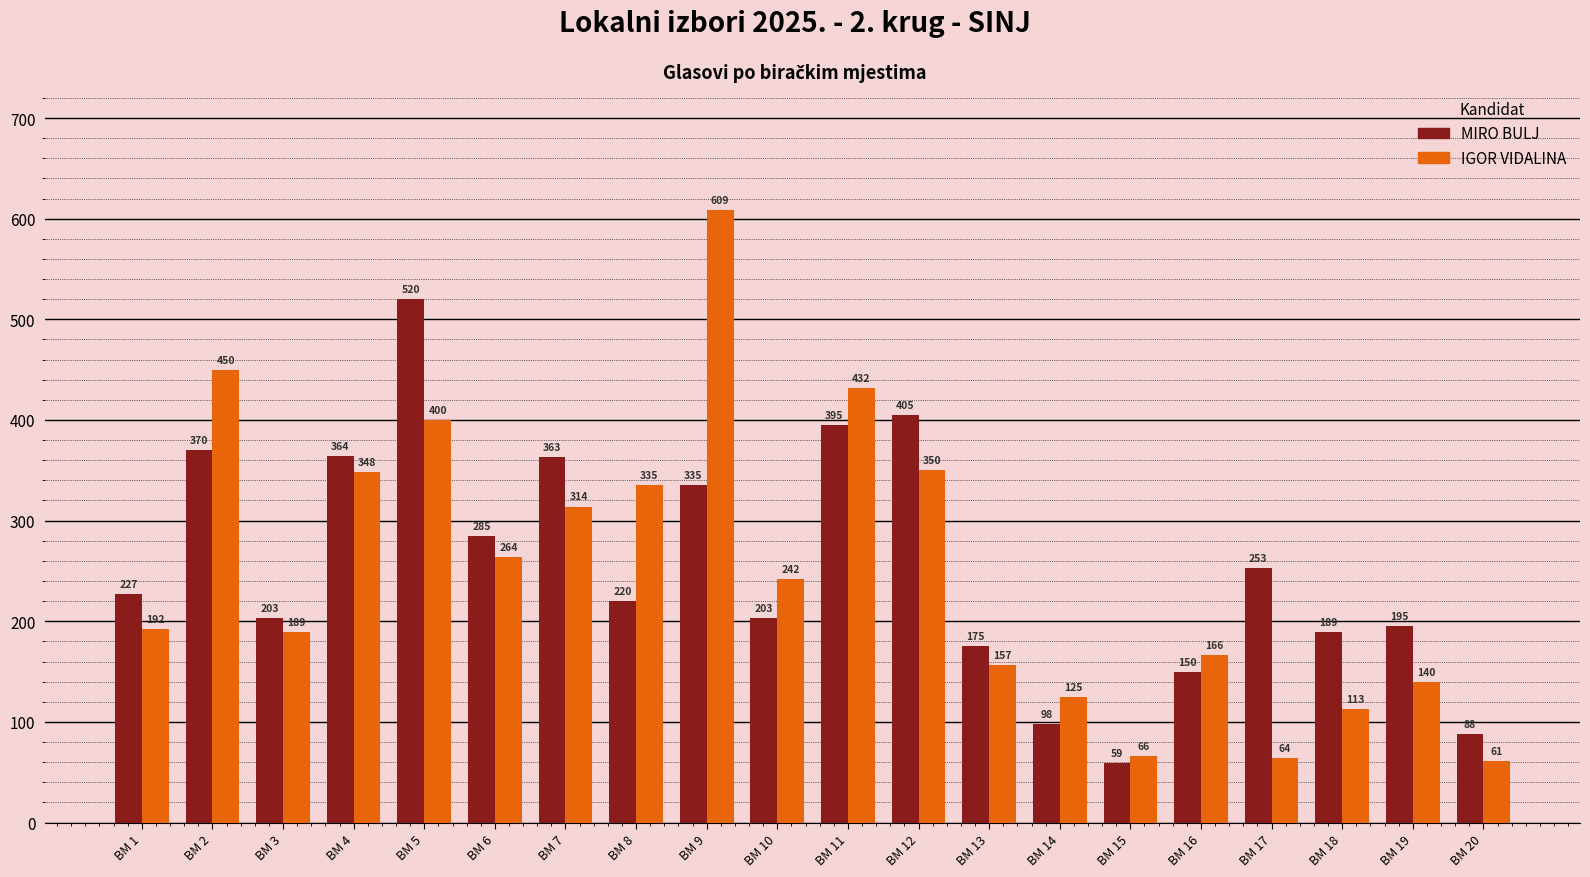

Which series changed the most between BM 2 and BM 3?

IGOR VIDALINA